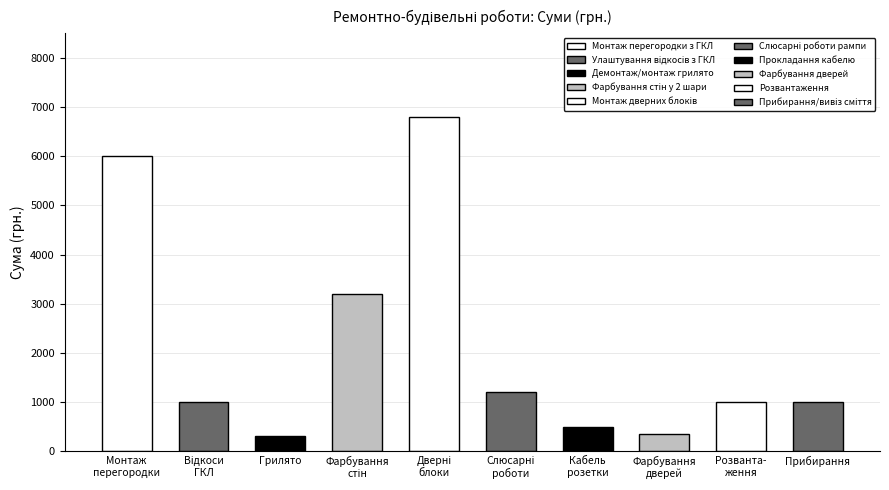

Which category has the highest value across all series?

Монтаж дверних блоків